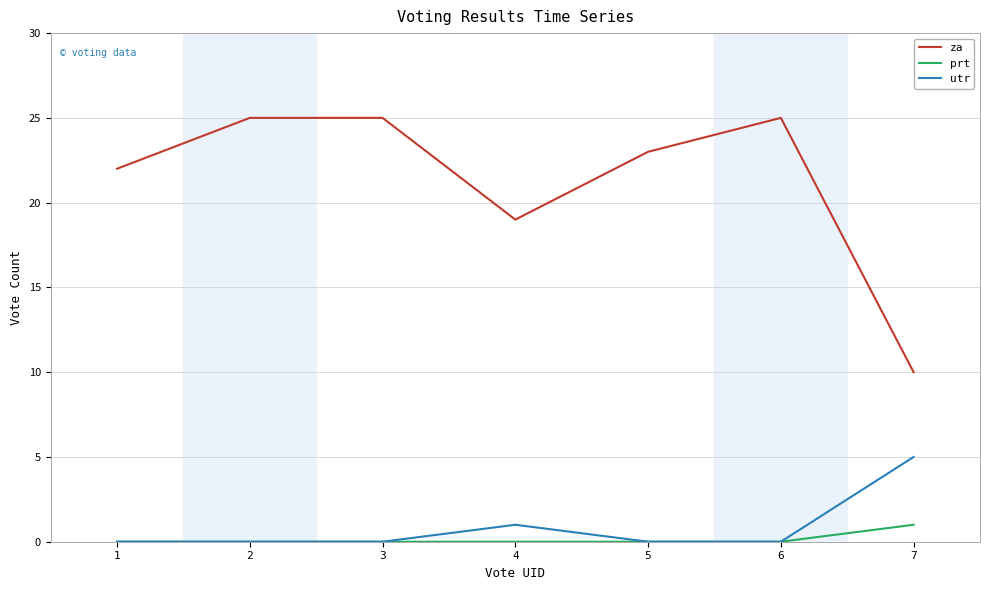

Reading right to left, extract all data points from this chart.

za: 10	25	23	19	25	25	22
prt: 1	0	0	0	0	0	0
utr: 5	0	0	1	0	0	0